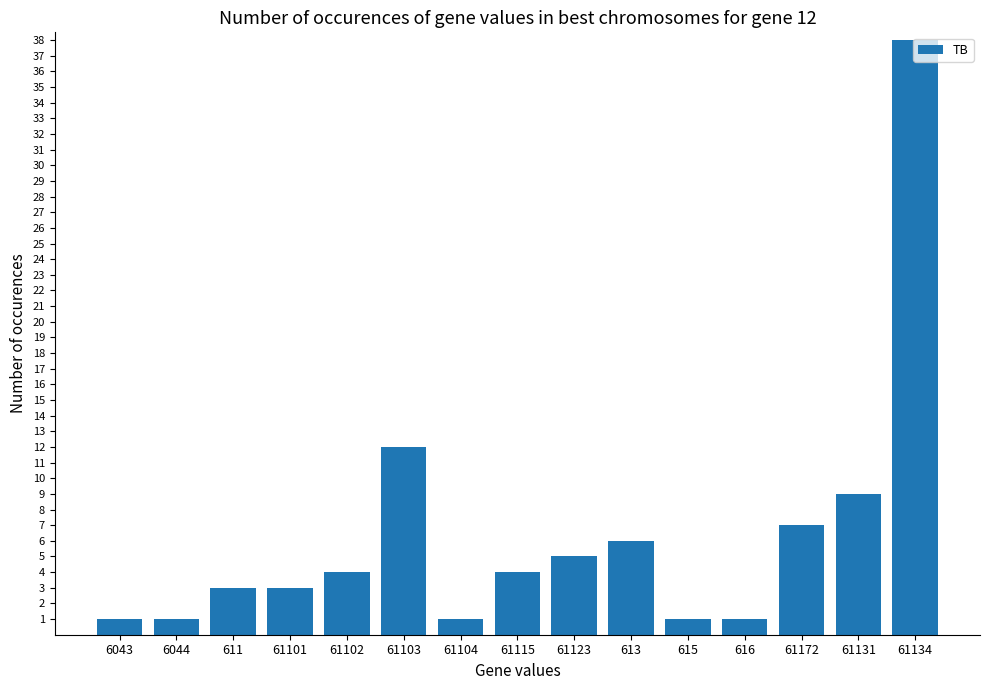

What value does the data have at 61102, to the nearest 5?

5